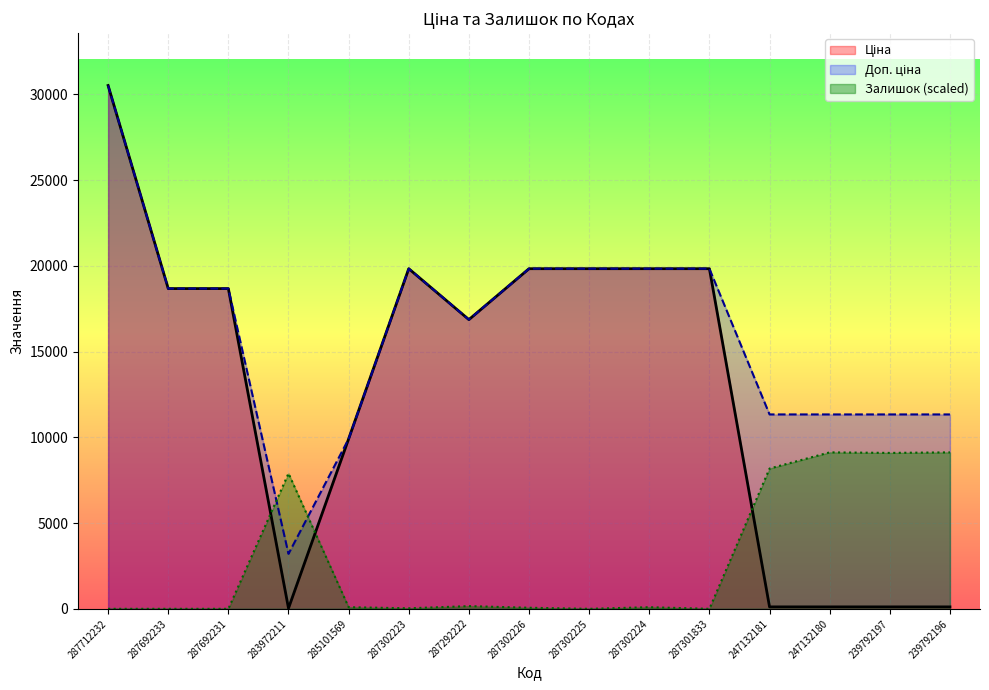

What is the average value of the Доп. ціна series?

16154.9